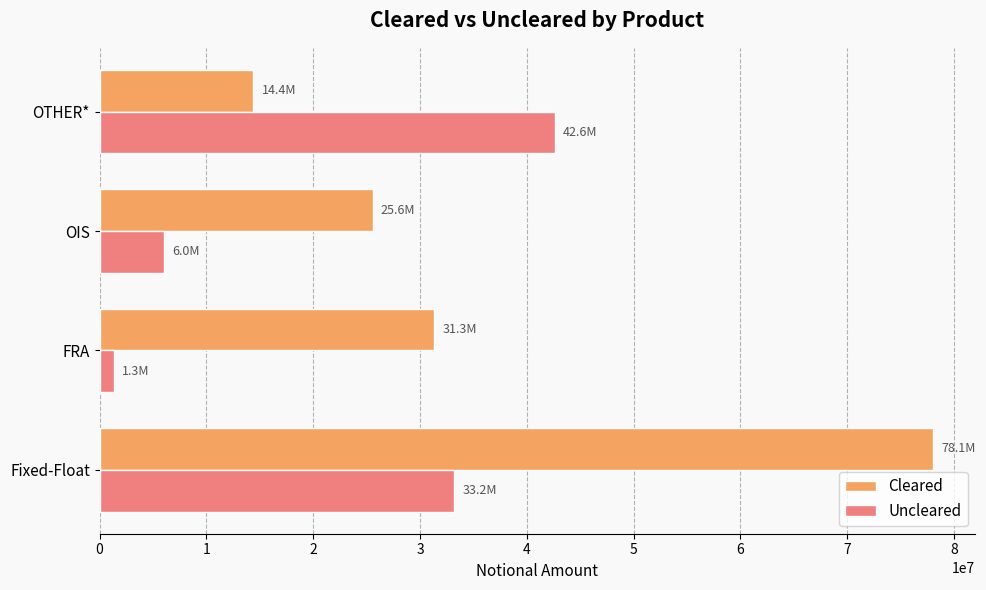

The value of Cleared at OIS is 25558088. True or false?

True